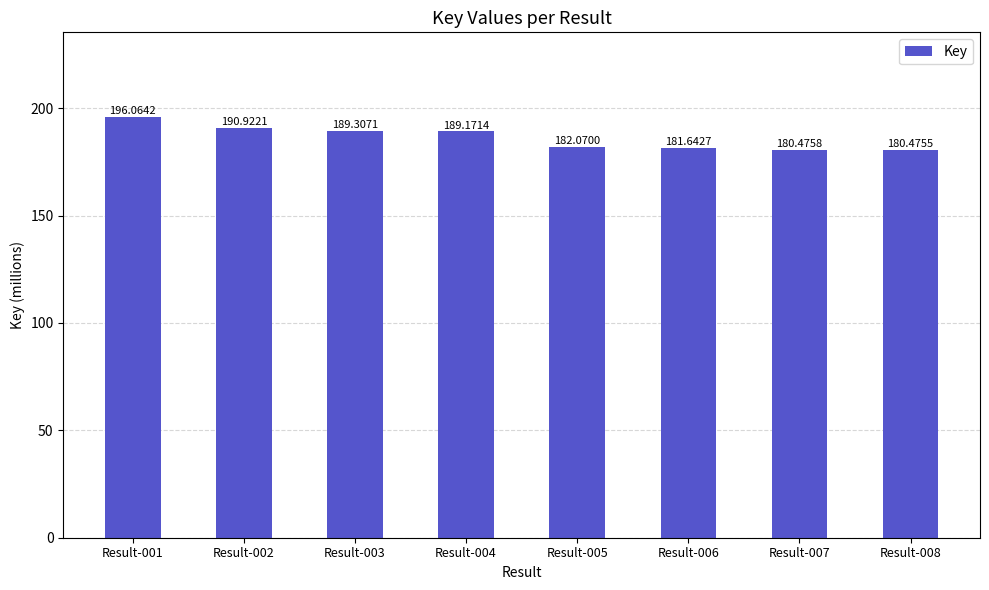

What is the minimum value shown in the chart?

180.5